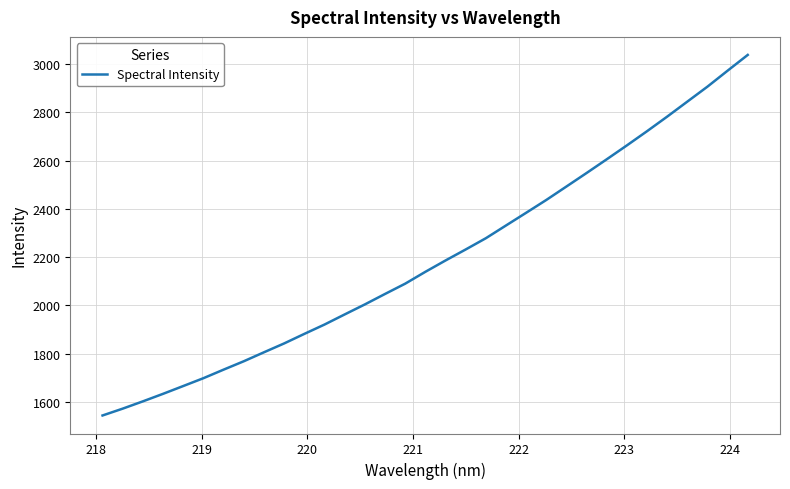

What is the minimum value shown in the chart?

1544.1